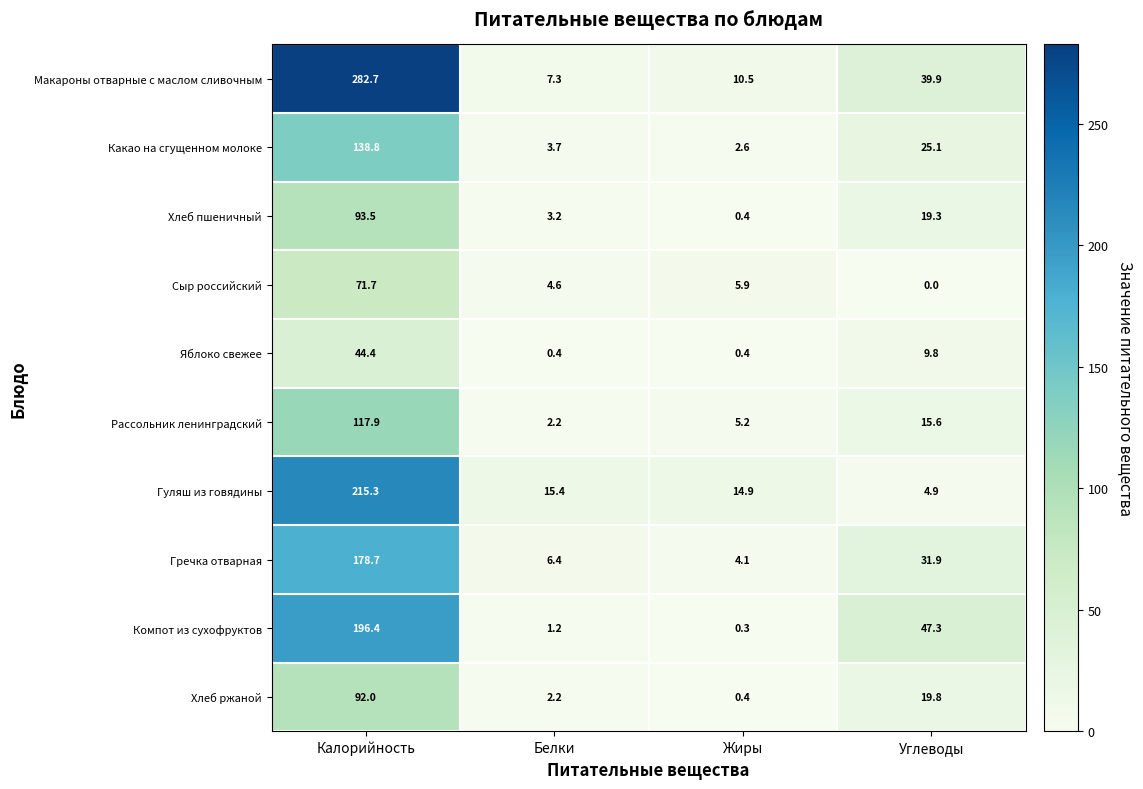

What is the difference between the maximum and minimum values in the Сыр российский series?

71.7